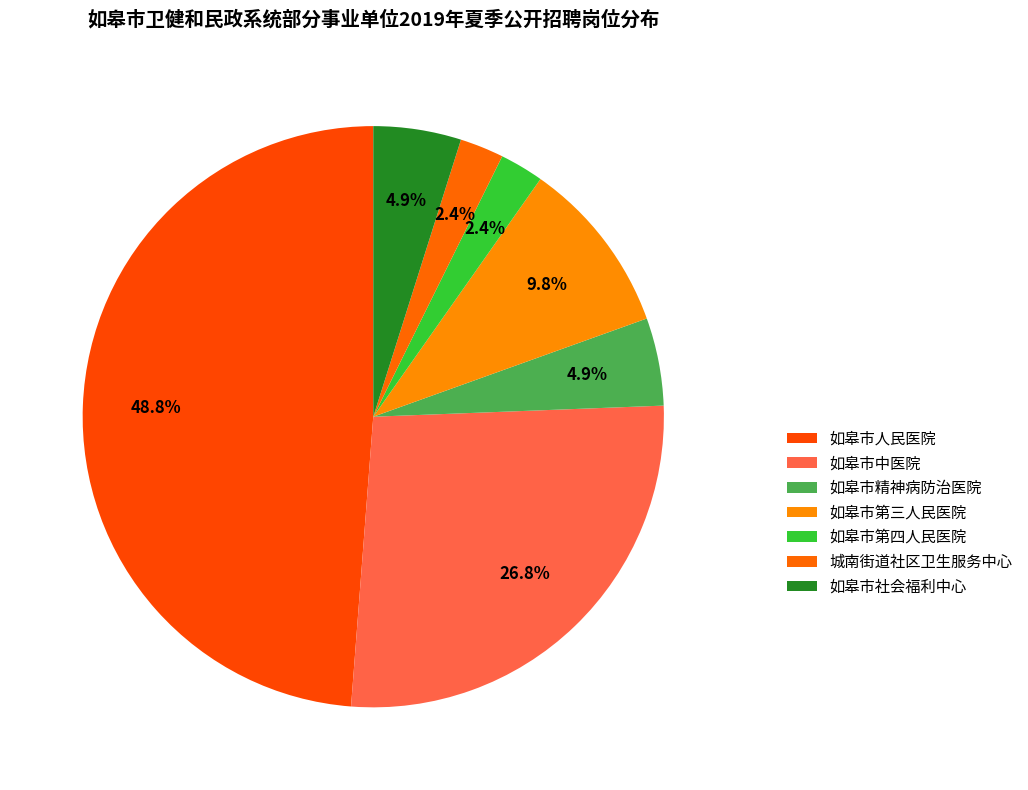

The 如皋市精神病防治医院 slice represents 5% of the pie. True or false?

True